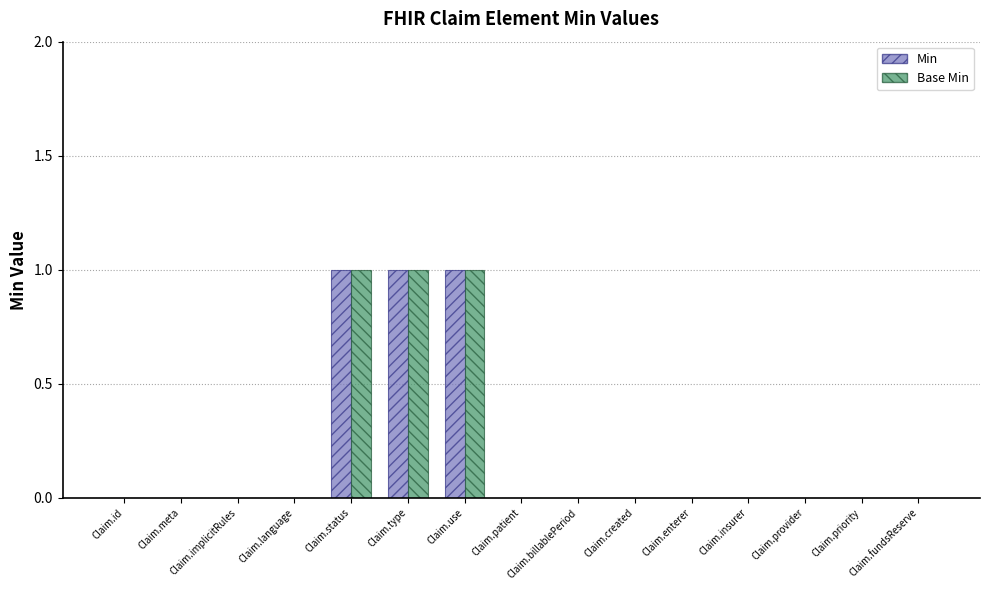

Is it true that Min equals 0 at Claim.meta?

True